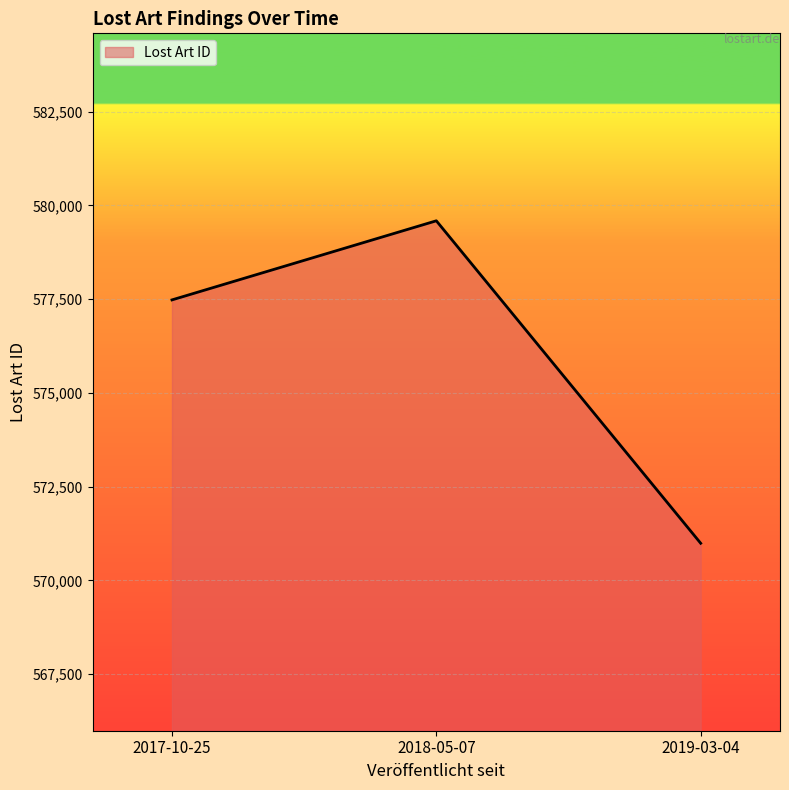

What is the average value?

576022